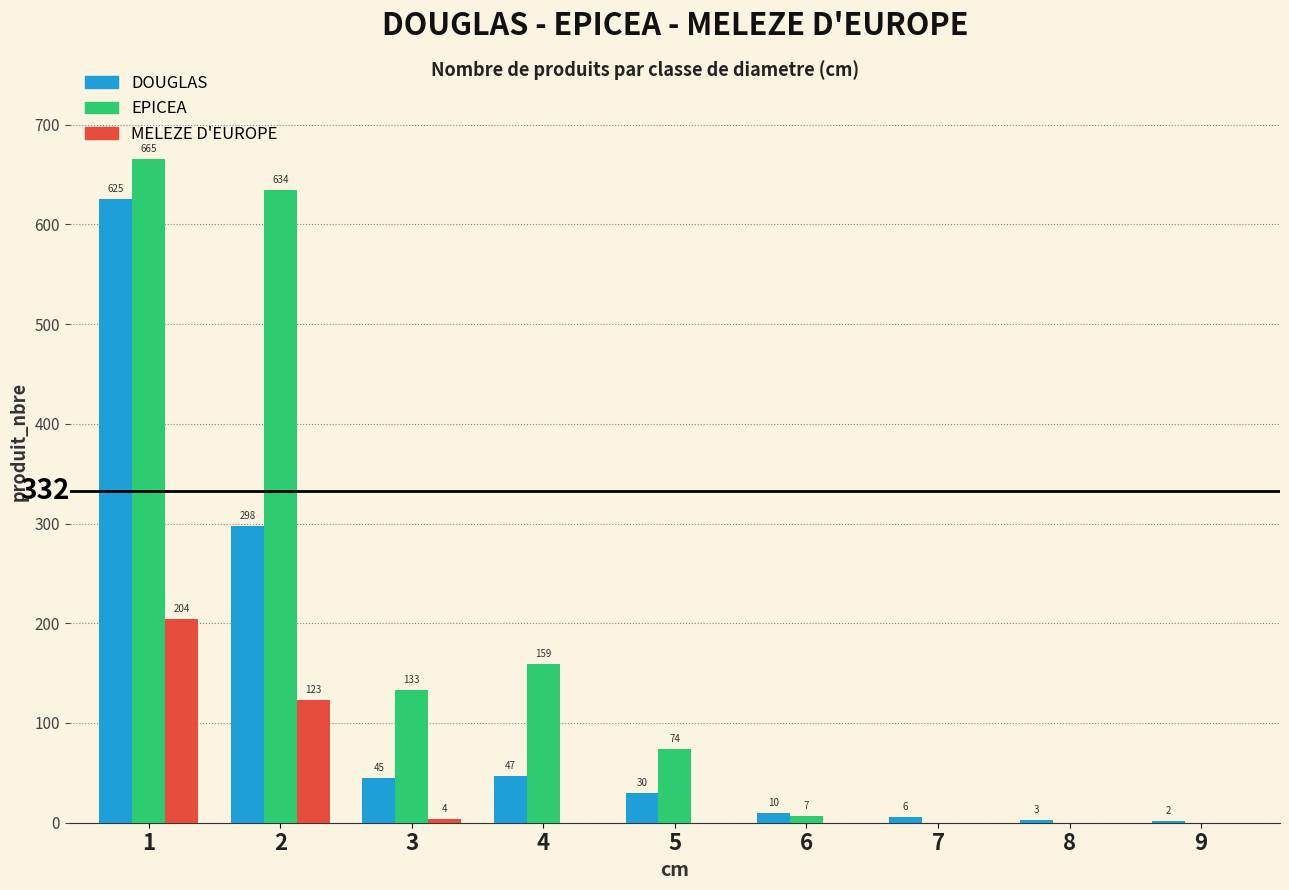

At which label is EPICEA closest to 332?

4